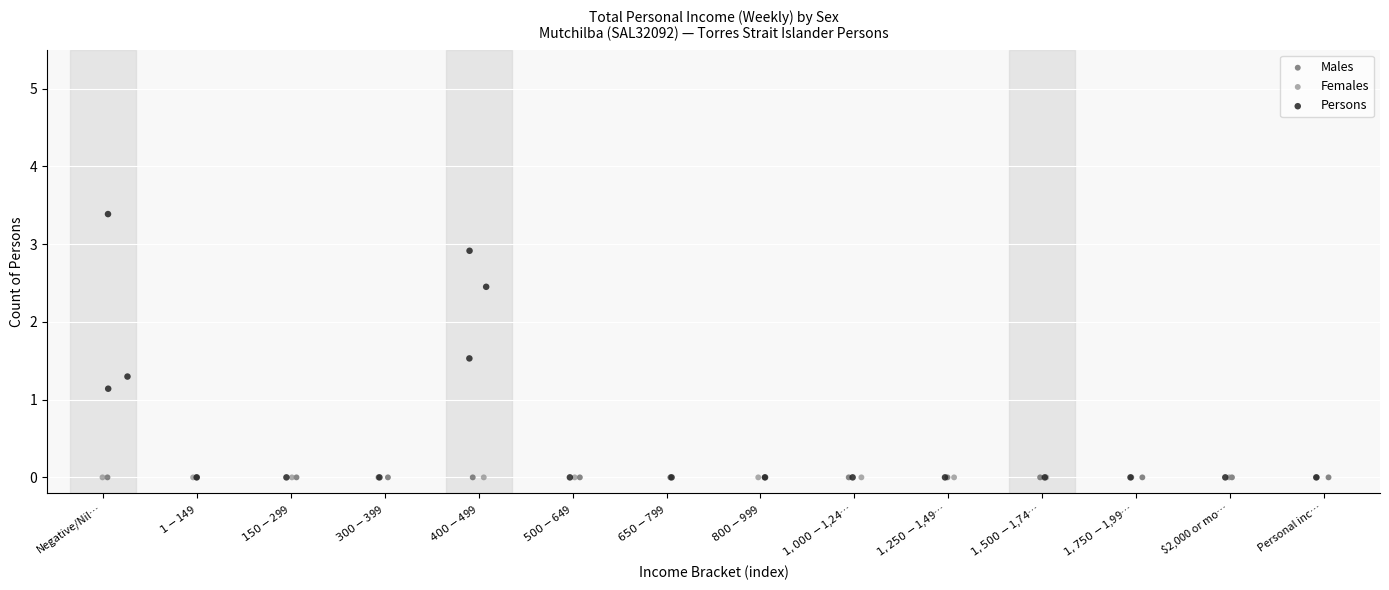

Which series reaches the maximum Y coordinate?

Persons